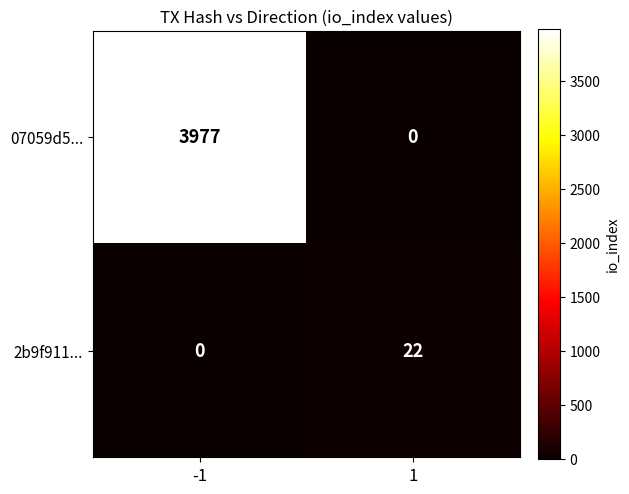

At -1, list the series in order from largest to smallest.

07059d5..., 2b9f911...